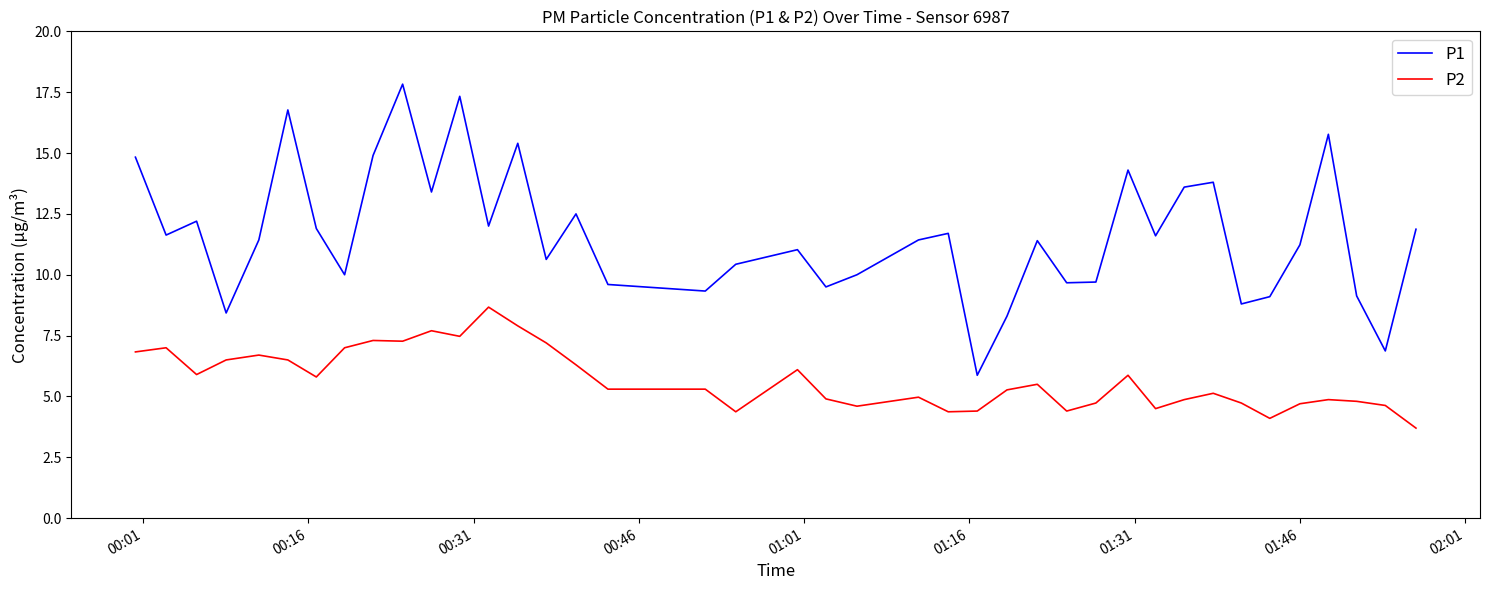

Which series has the largest range (max minus min)?

P1